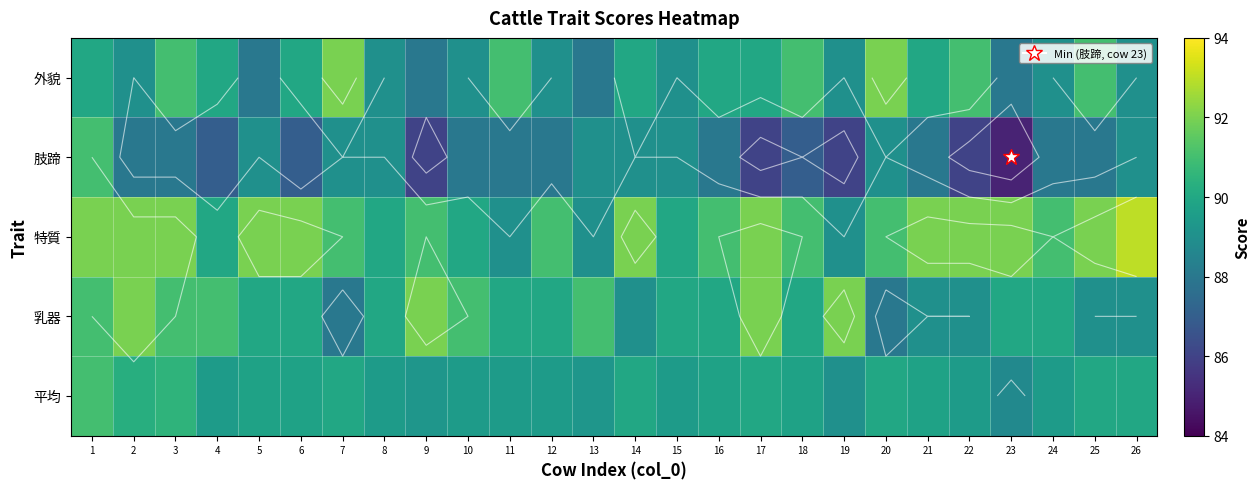

Which label corresponds to the largest value in the chart?

26